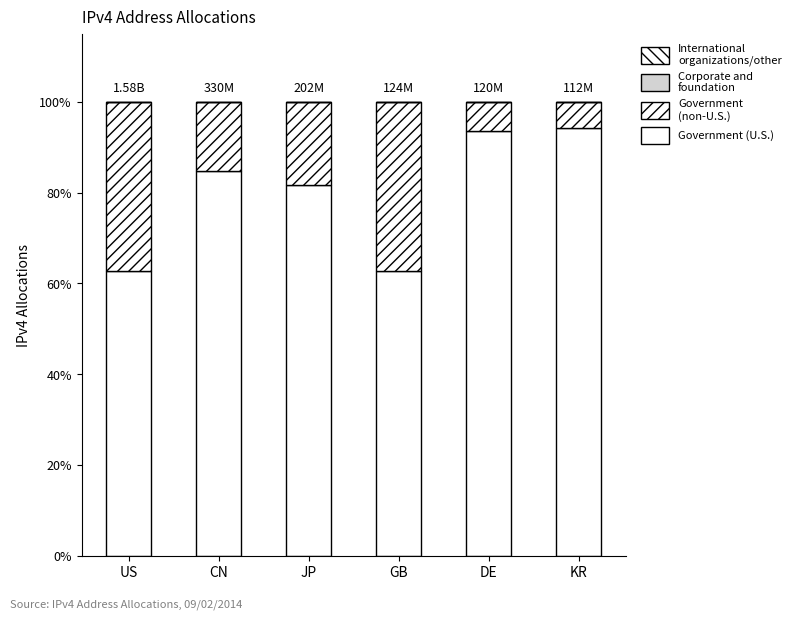

What position from the left is CN?

2